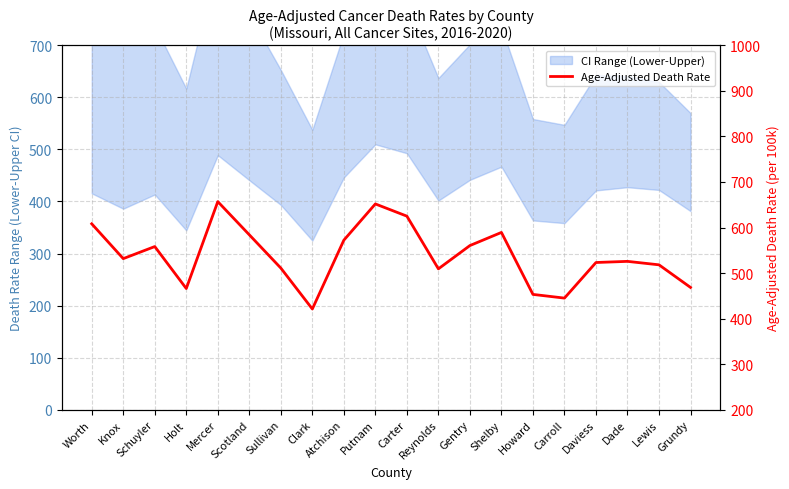

Where is the data nearest to the value 539?

Knox